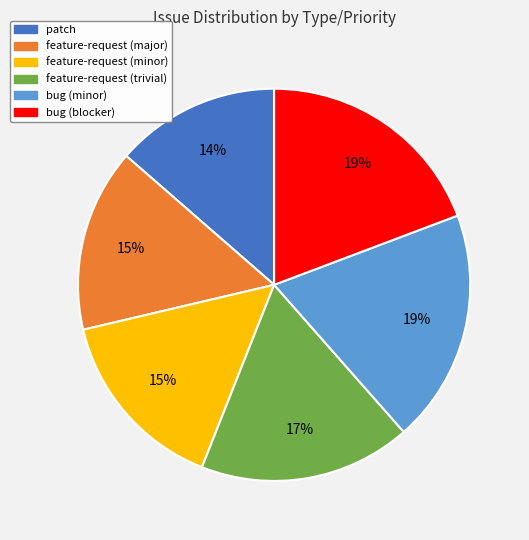

Which slice is the smallest?

patch